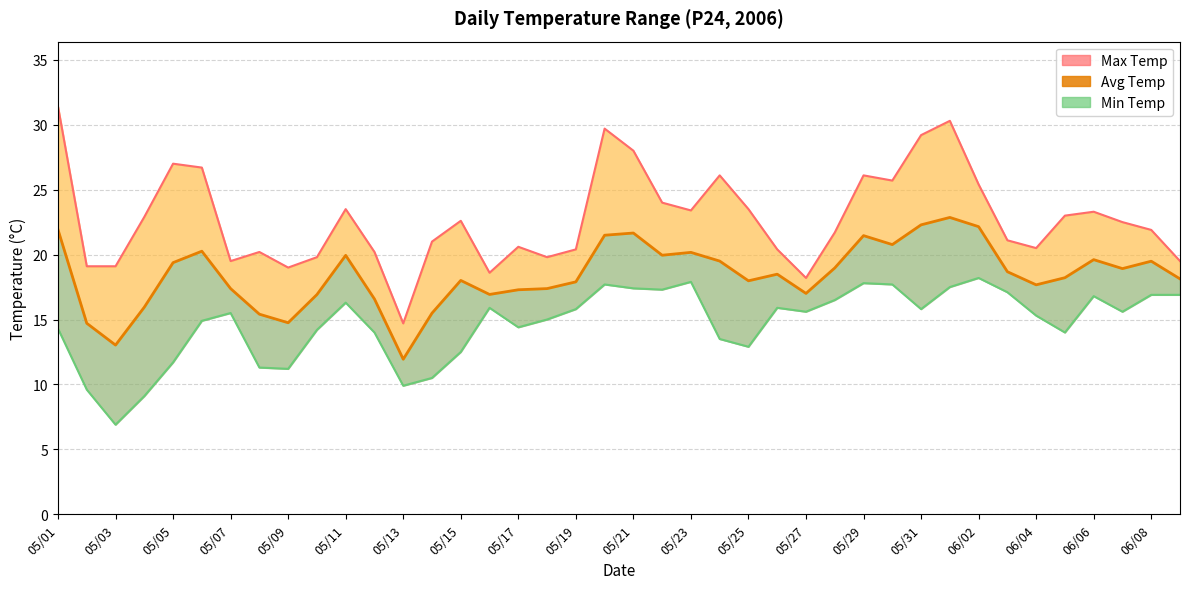

Is the value of Min Temp at 05/27 greater than the value of Avg Temp at 05/13?

Yes